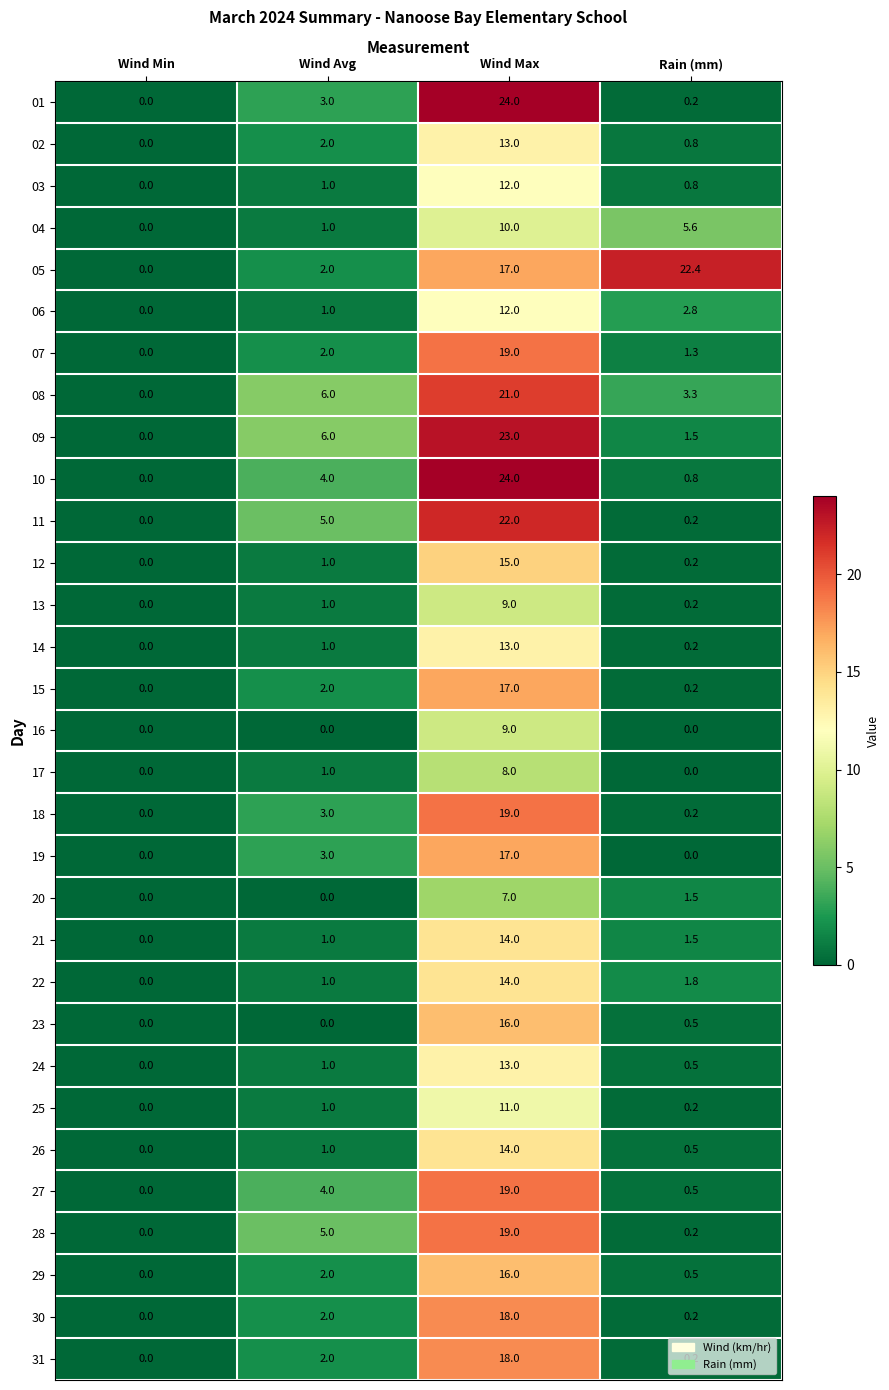

What is the sum of the 30 values at Wind Max and Wind Avg?

20.0